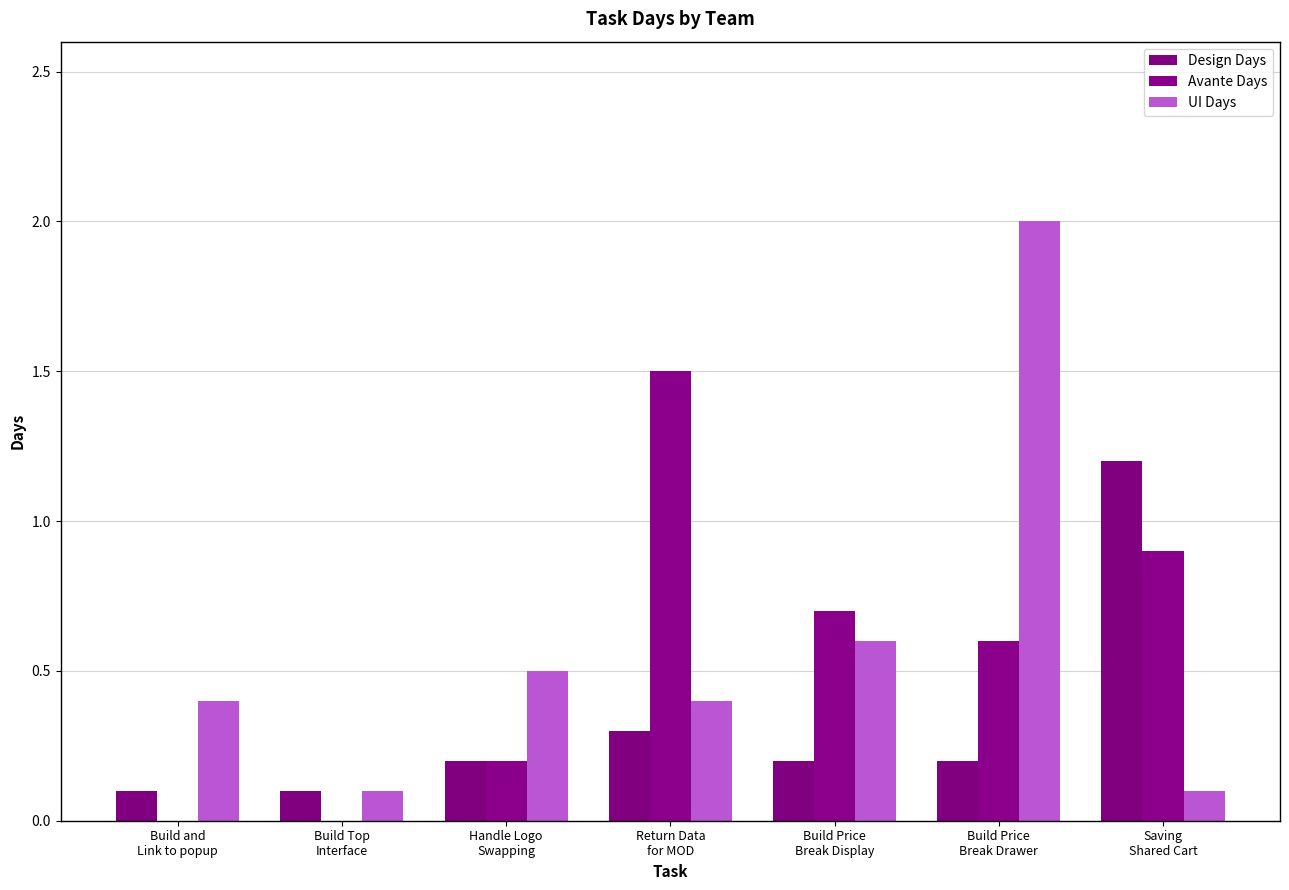

Reading left to right, transcribe all the data shown in this chart.

Design Days: 0.1	0.1	0.2	0.3	0.2	0.2	1.2
Avante Days: 0.0	0.0	0.2	1.5	0.7	0.6	0.9
UI Days: 0.4	0.1	0.5	0.4	0.6	2.0	0.1